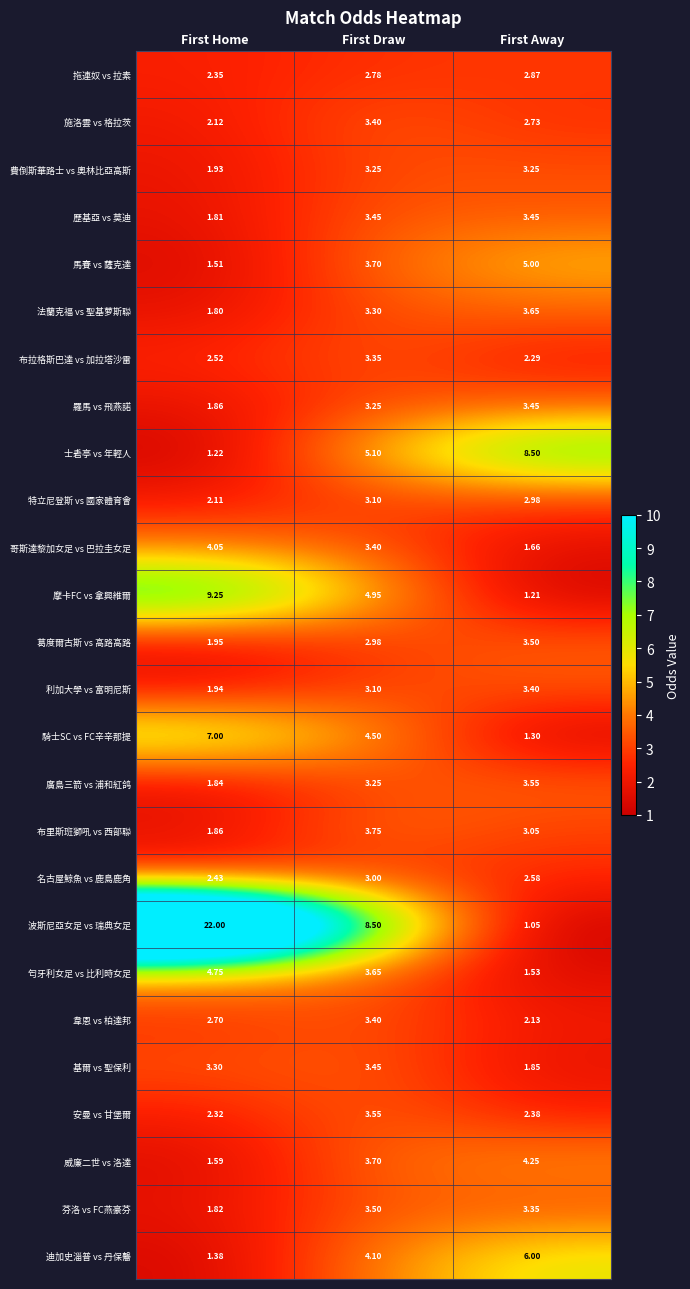

At which label does 安曼 vs 甘堡爾 reach its minimum?

First Home